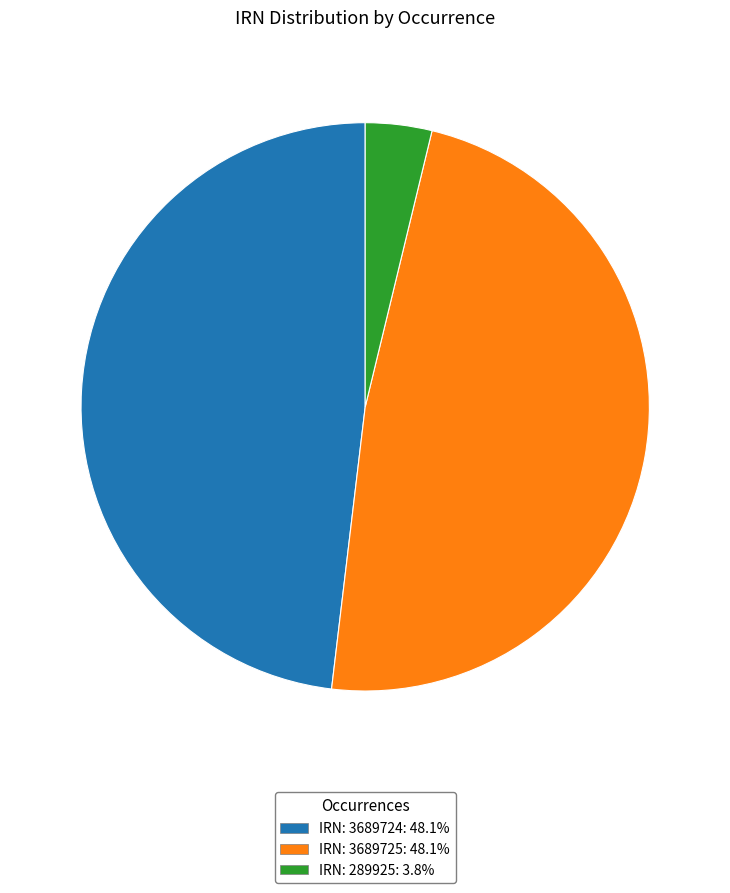

Does any single category account for the majority?

No